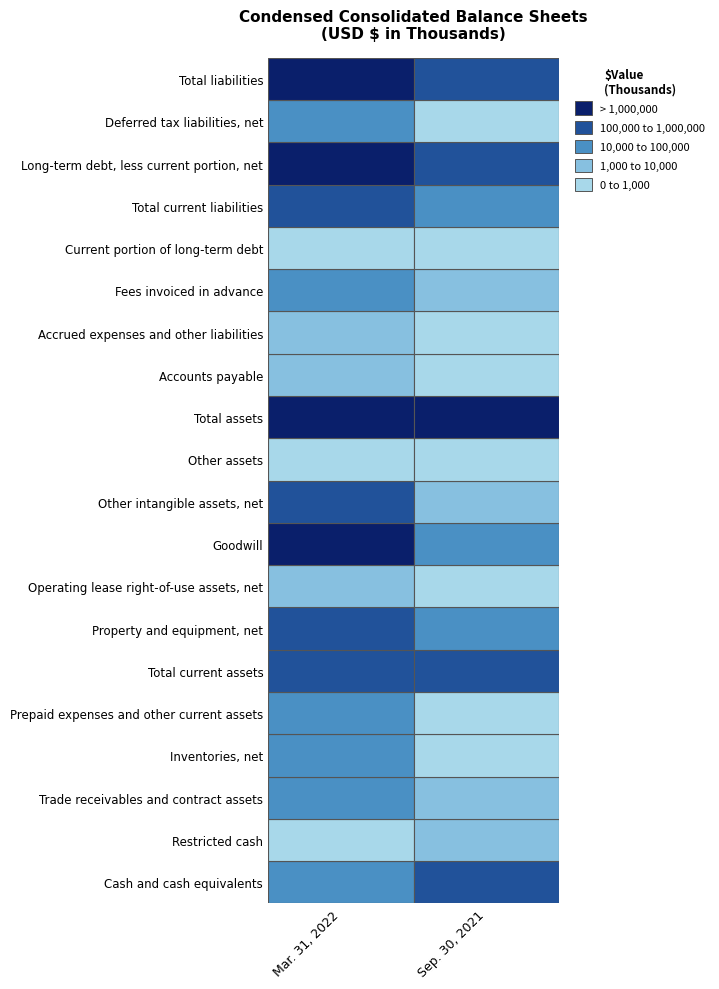

What is the lowest value of the Restricted cash series?

427